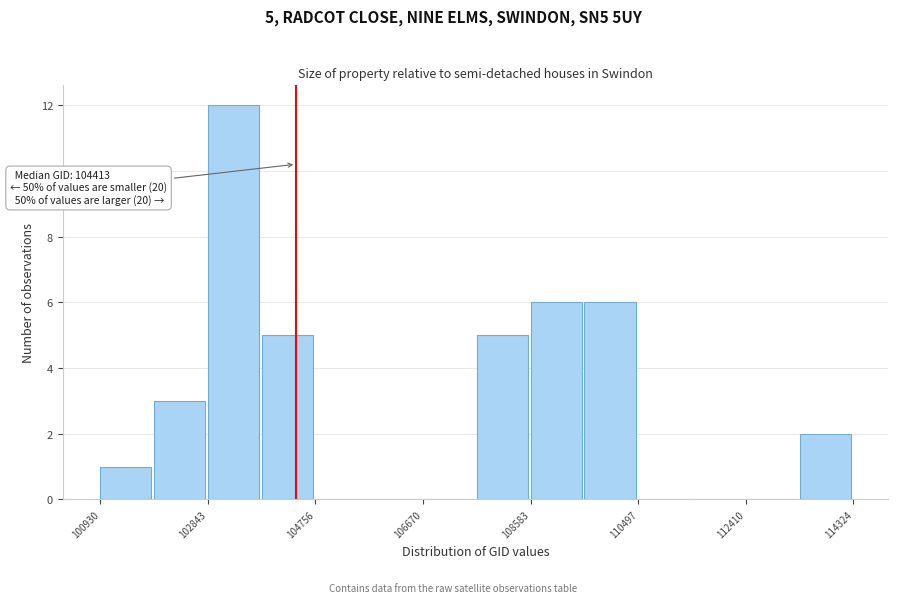

Over which range of the x-axis is the bar tallest?

102800 to 103800